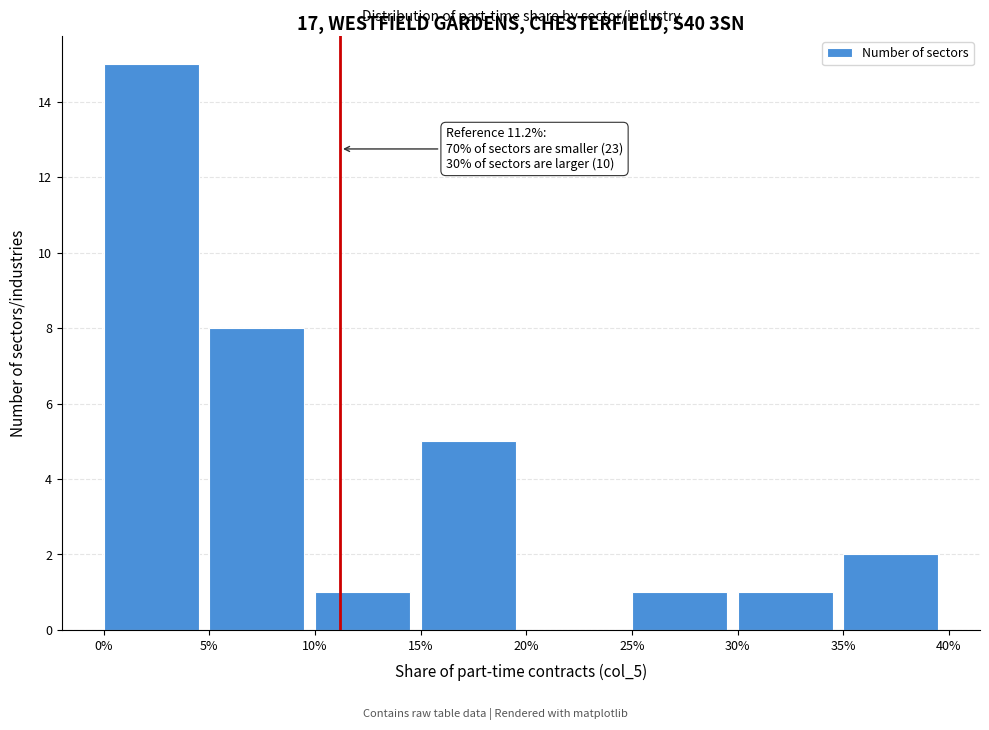

Reading left to right, what are all the values shown in this chart?

0%=15	5%=8	10%=1	15%=5	20%=0	25%=1	30%=1	35%=2